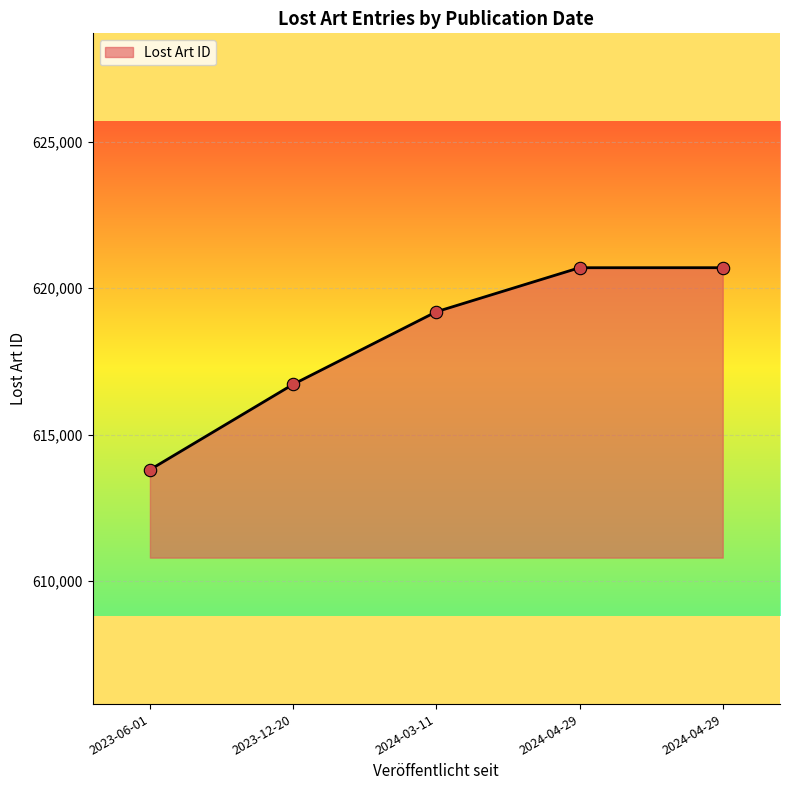

Between 2023-12-20 and 2024-04-29, which is larger?

2024-04-29